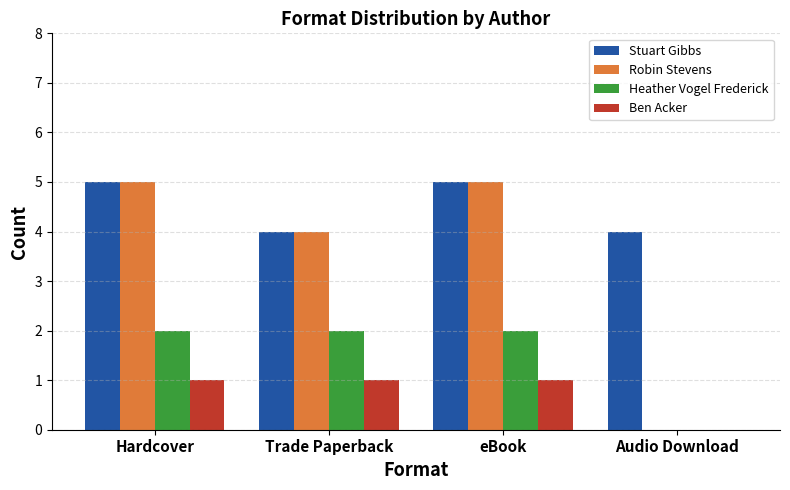

How many data points does each series have?

4